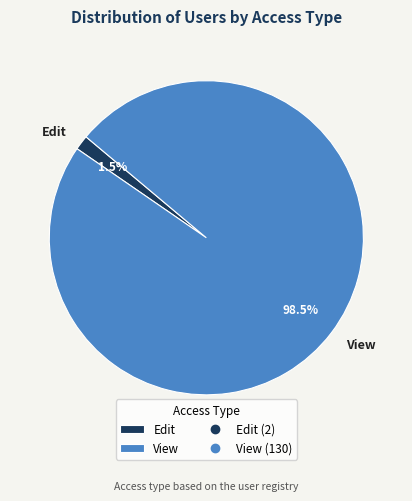

Which slice is the smallest?

Edit